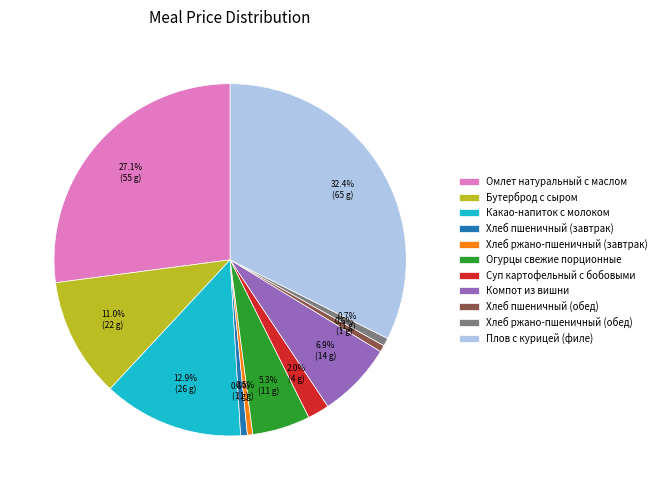

What is the largest slice in the pie chart?

Плов с курицей (филе)